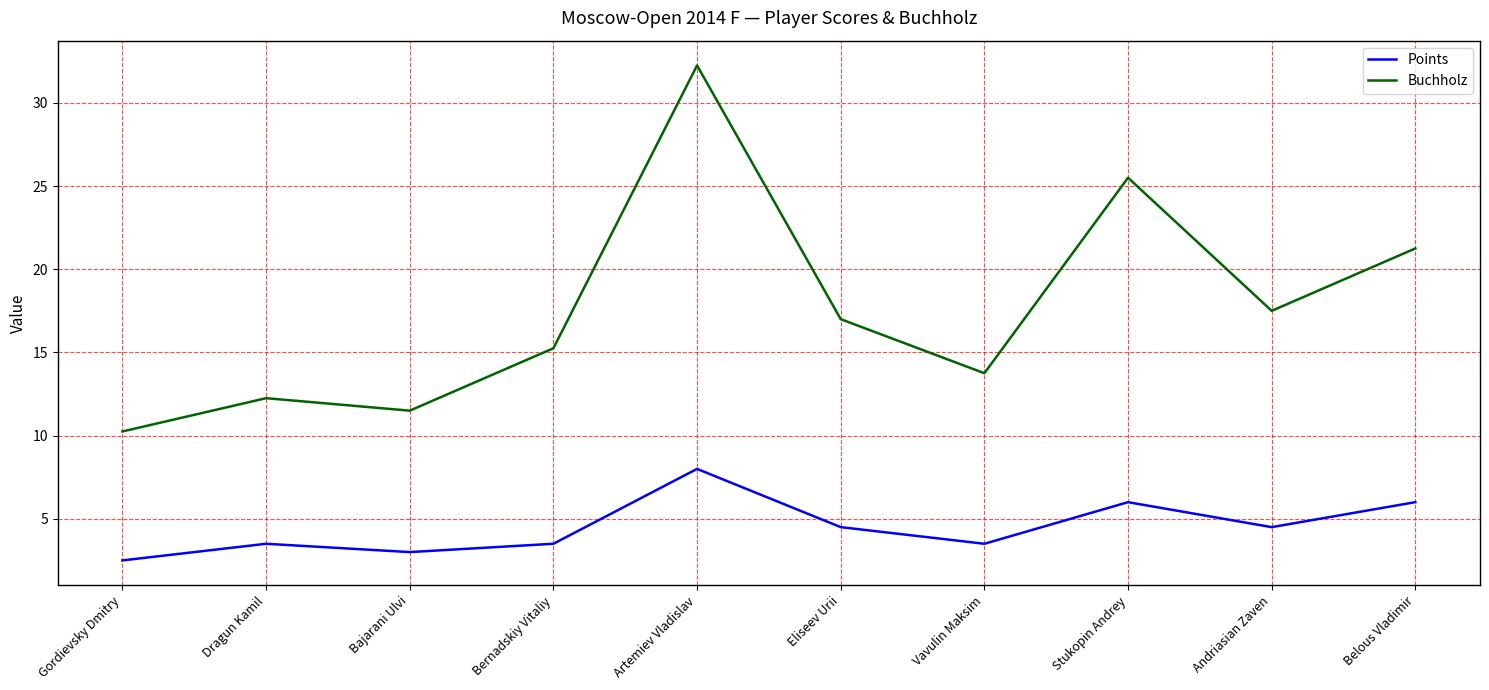

Does the chart have visible grid lines?

Yes